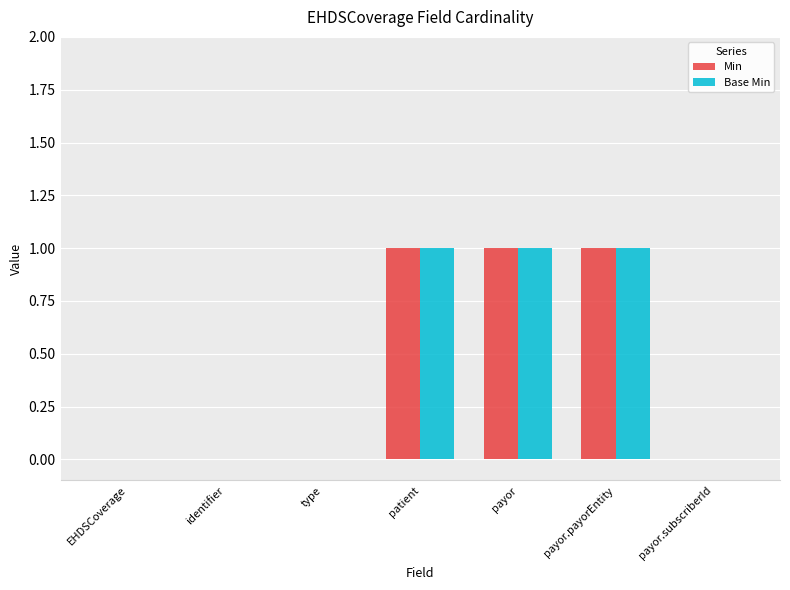

What are all the series names shown in the legend?

Min, Base Min